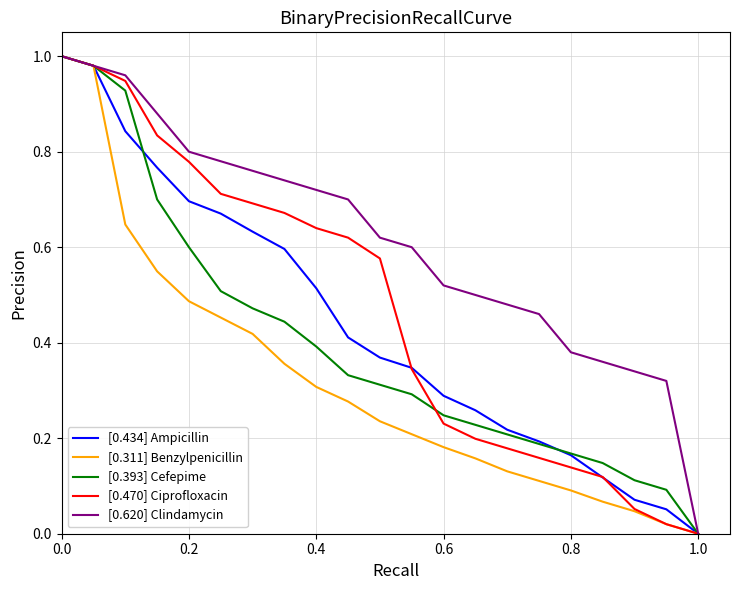

Is this an area chart (filled region under the line)?

No